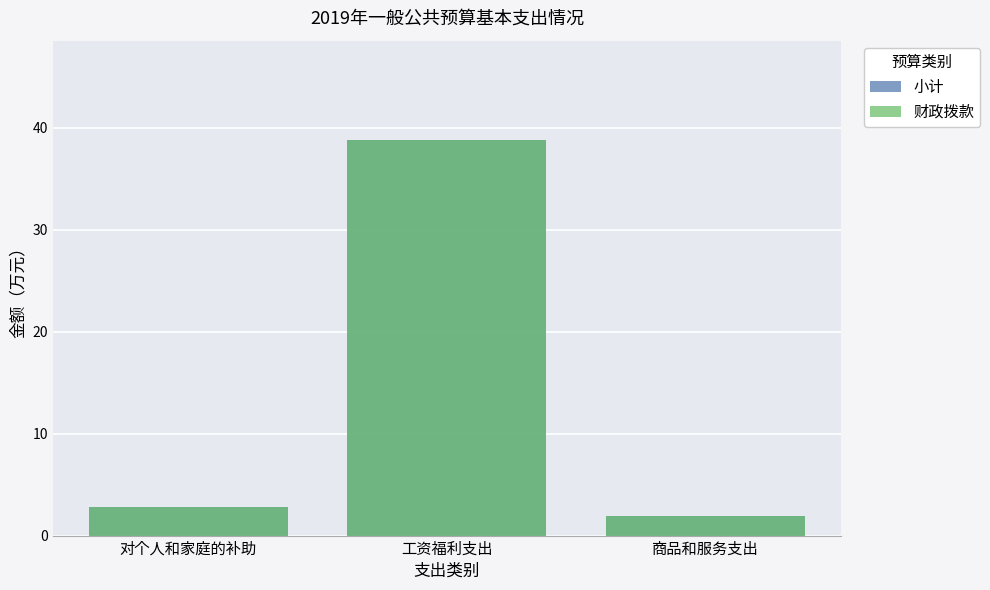

How many categories are shown in the chart?

3